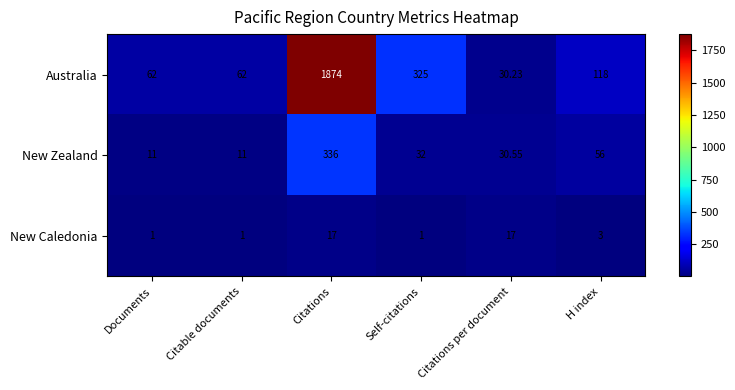

Where is New Caledonia nearest to the value 9?

H index